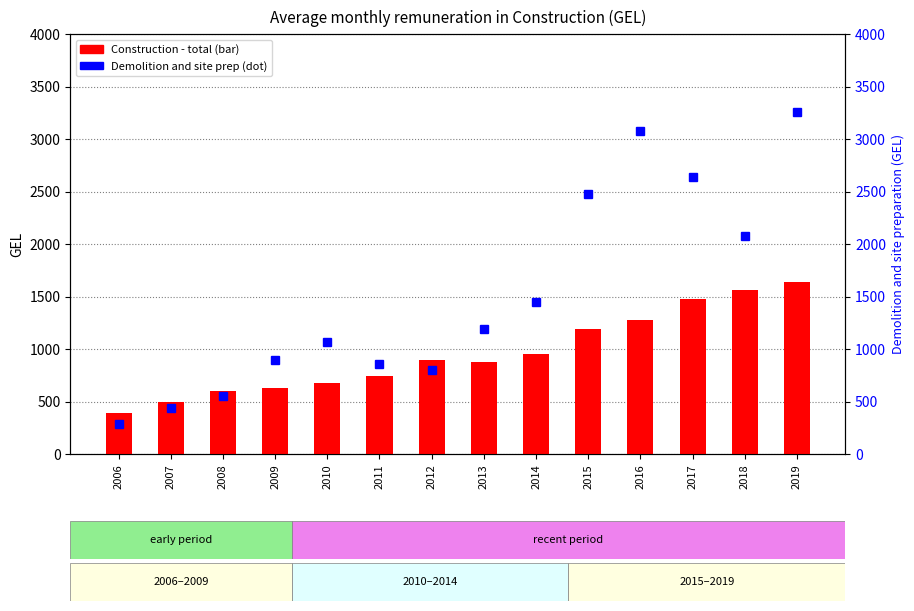

True or false: Demolition and site preparation has a value of 1067.9 at 2010.

True